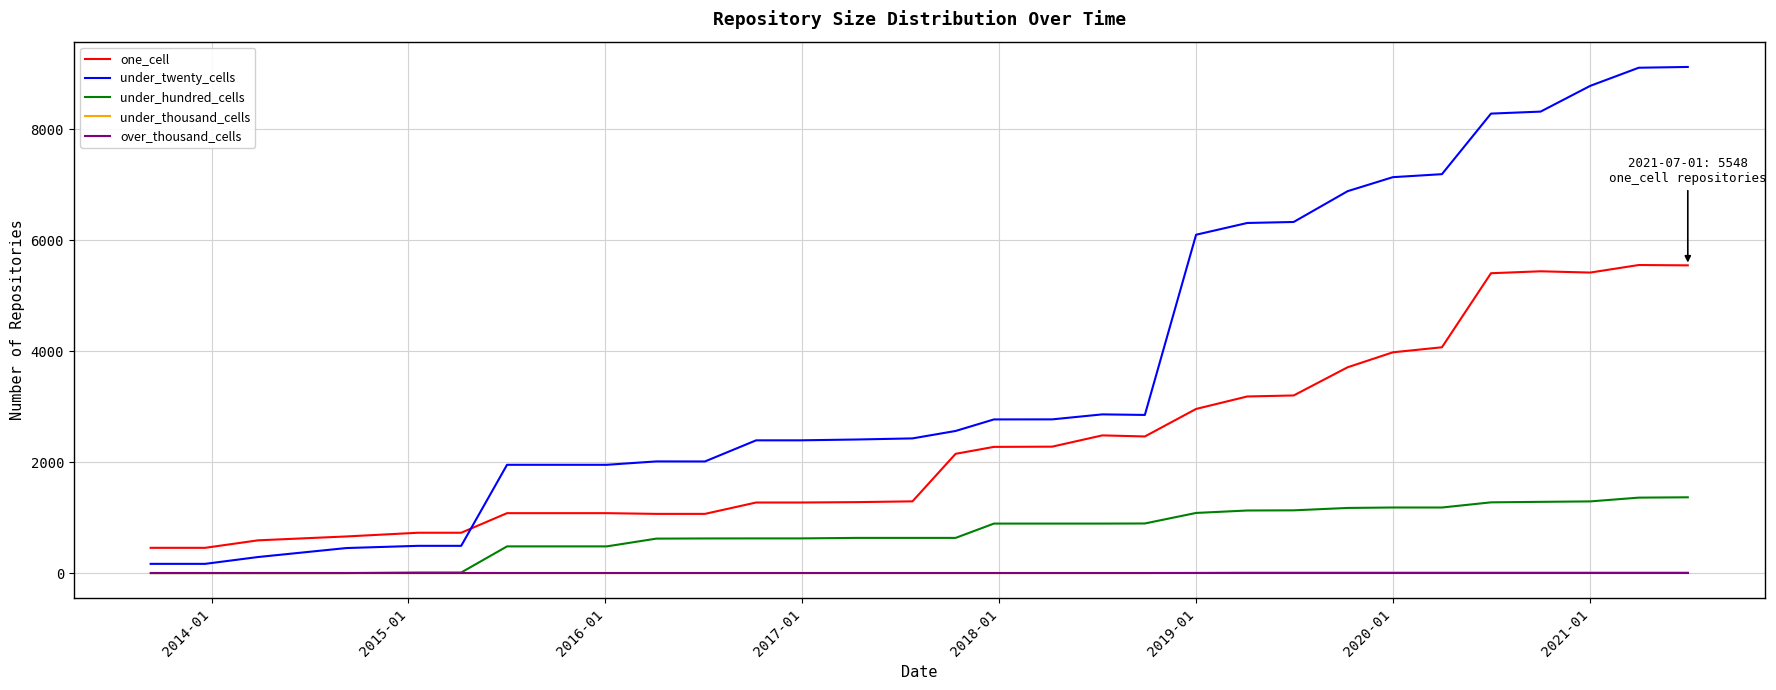

Which series has the largest total across all categories?

under_twenty_cells